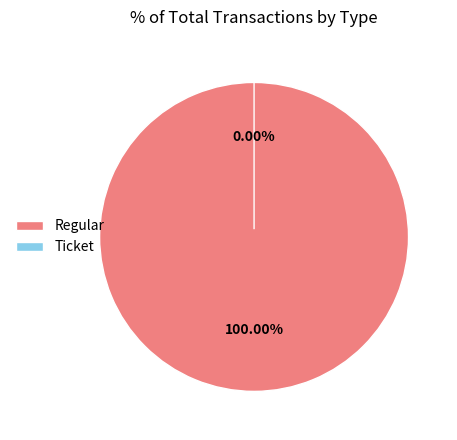

Which category accounts for the majority?

Regular